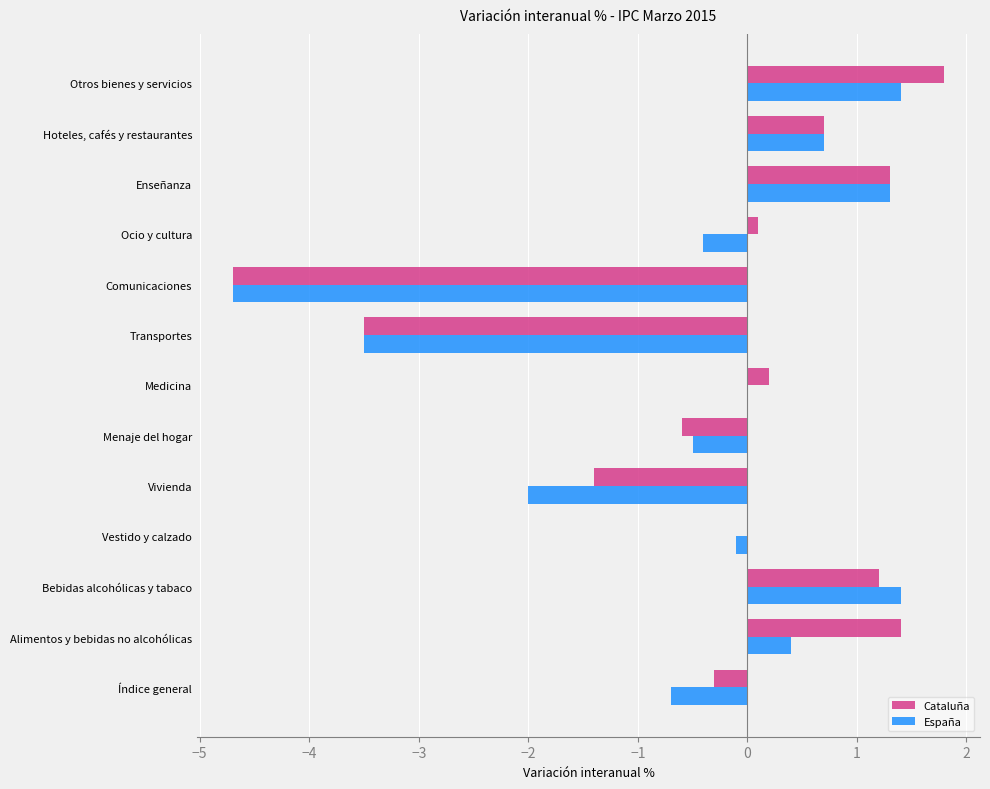

The Cataluña series shows -1.4 at Vivienda. True or false?

True